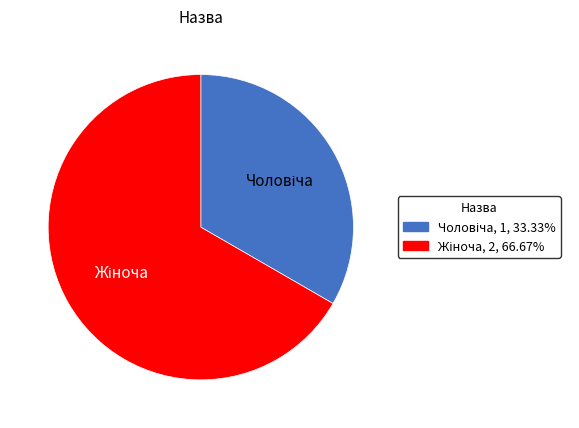

Does any single category account for the majority?

Yes